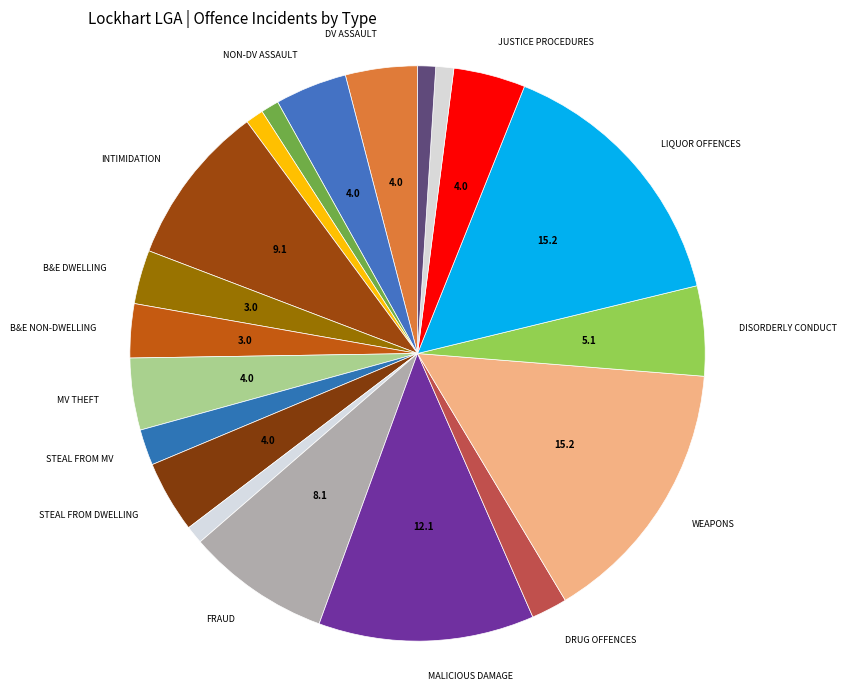

Count the number of slices in the pie.

20